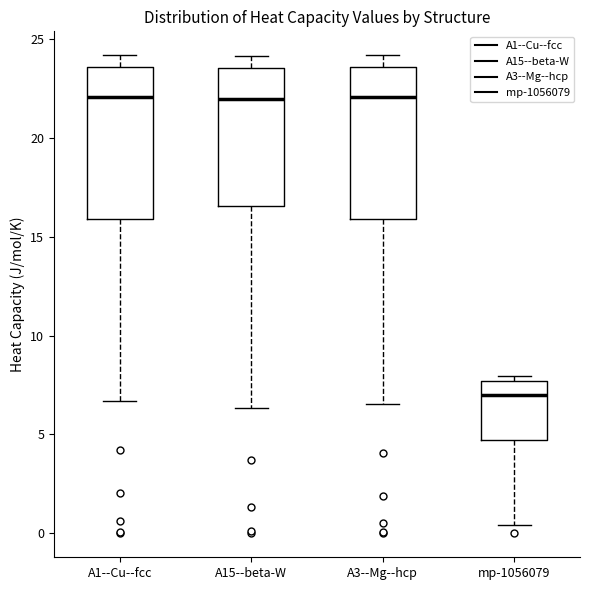

Where does the lower whisker of the box for A15--beta-W end on the y-axis? The values are not printed on the chart, so give them approximately, as read against the axis.

6.5